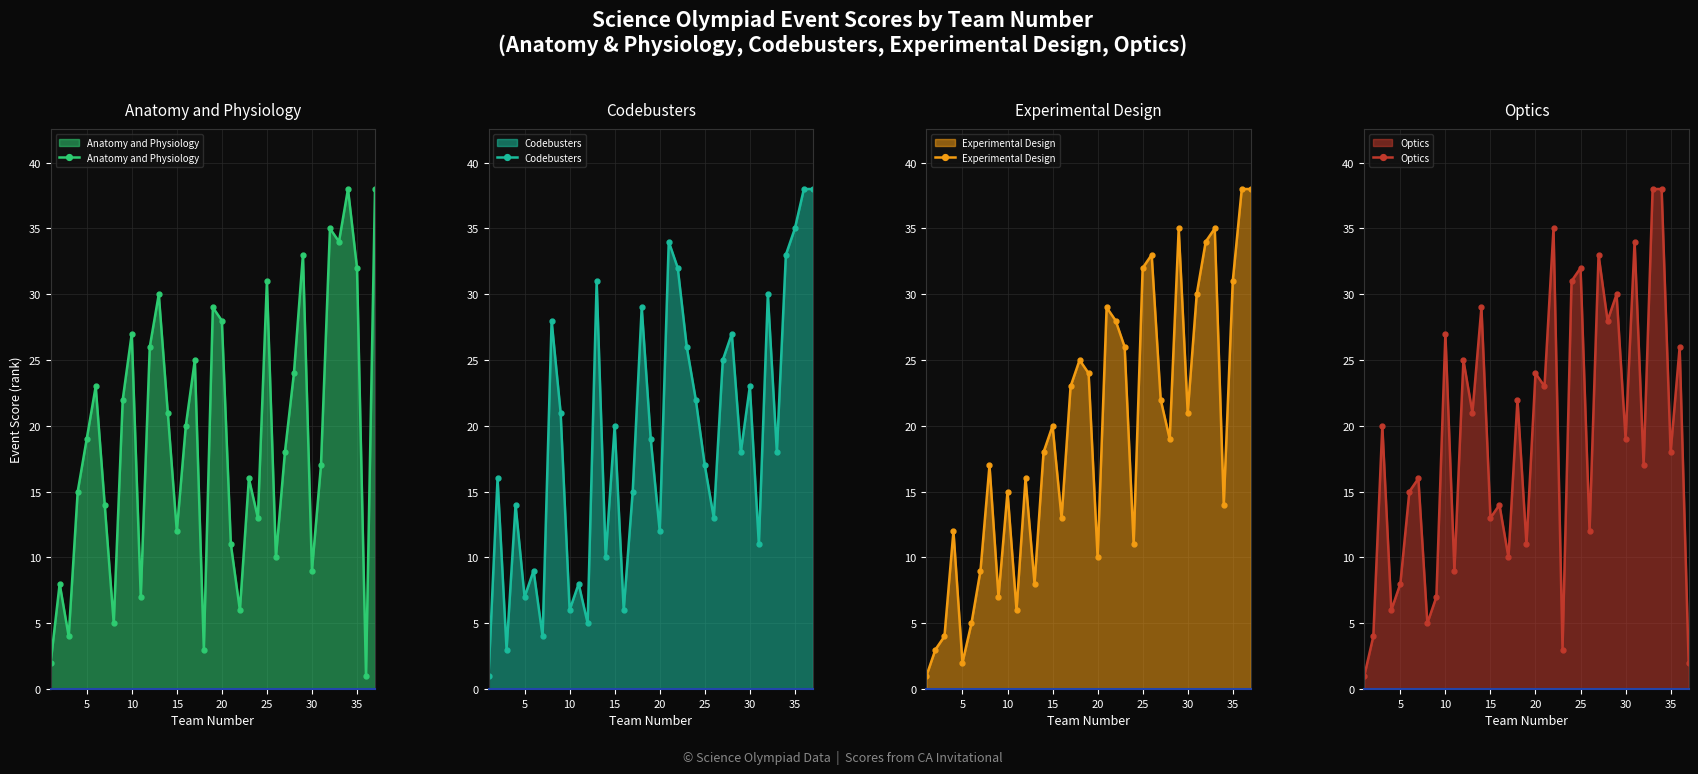

What are all the series names shown in the legend?

Anatomy and Physiology, Codebusters, Experimental Design, Optics